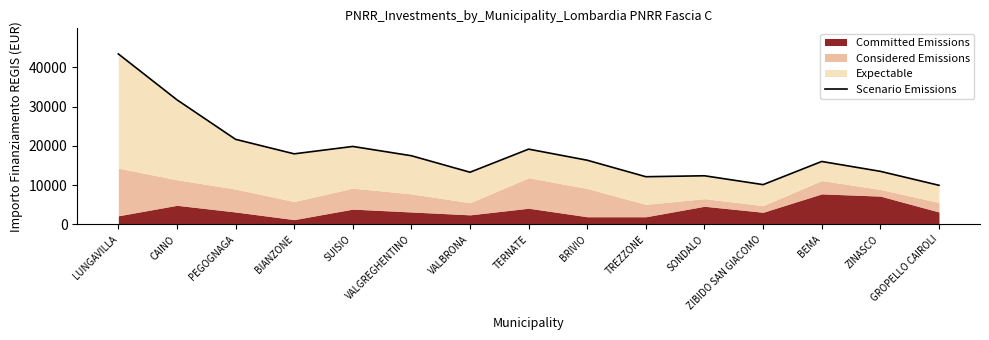

What is the change in value from BIANZONE to ZIBIDO SAN GIACOMO?

-7848